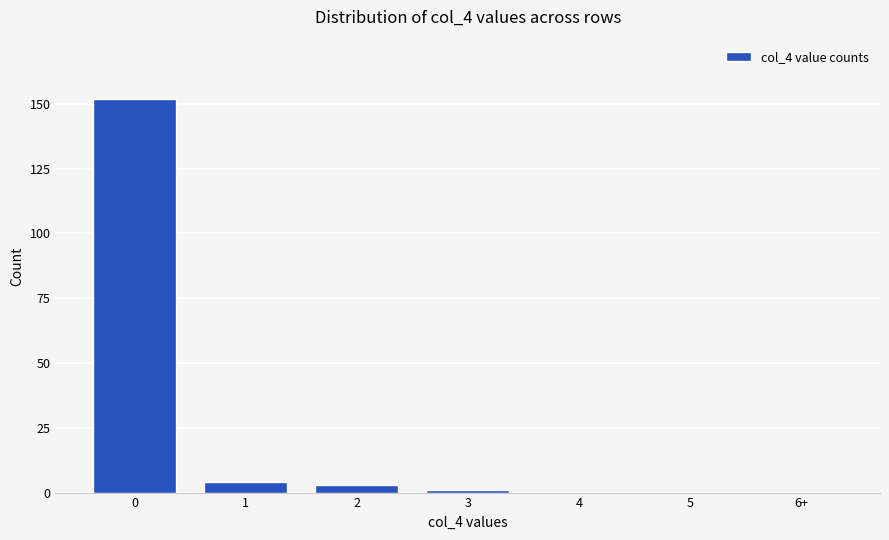

What is the change in value from 0 to 5?

-152